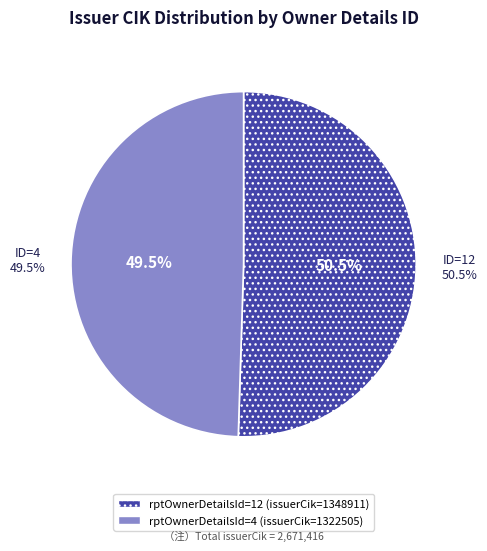

To the nearest percent, what is the difference between the largest and smallest slice percentages?

1%